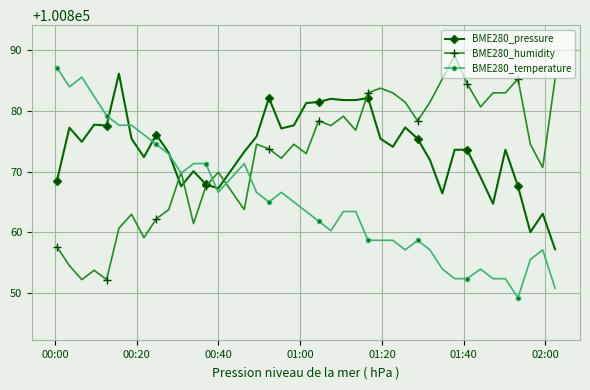

Is this an area chart (filled region under the line)?

No